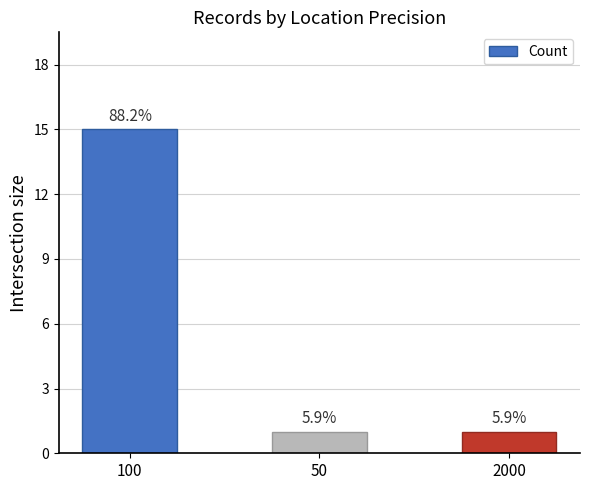

Reading left to right, list all the values displayed in this chart.

100=15	50=1	2000=1